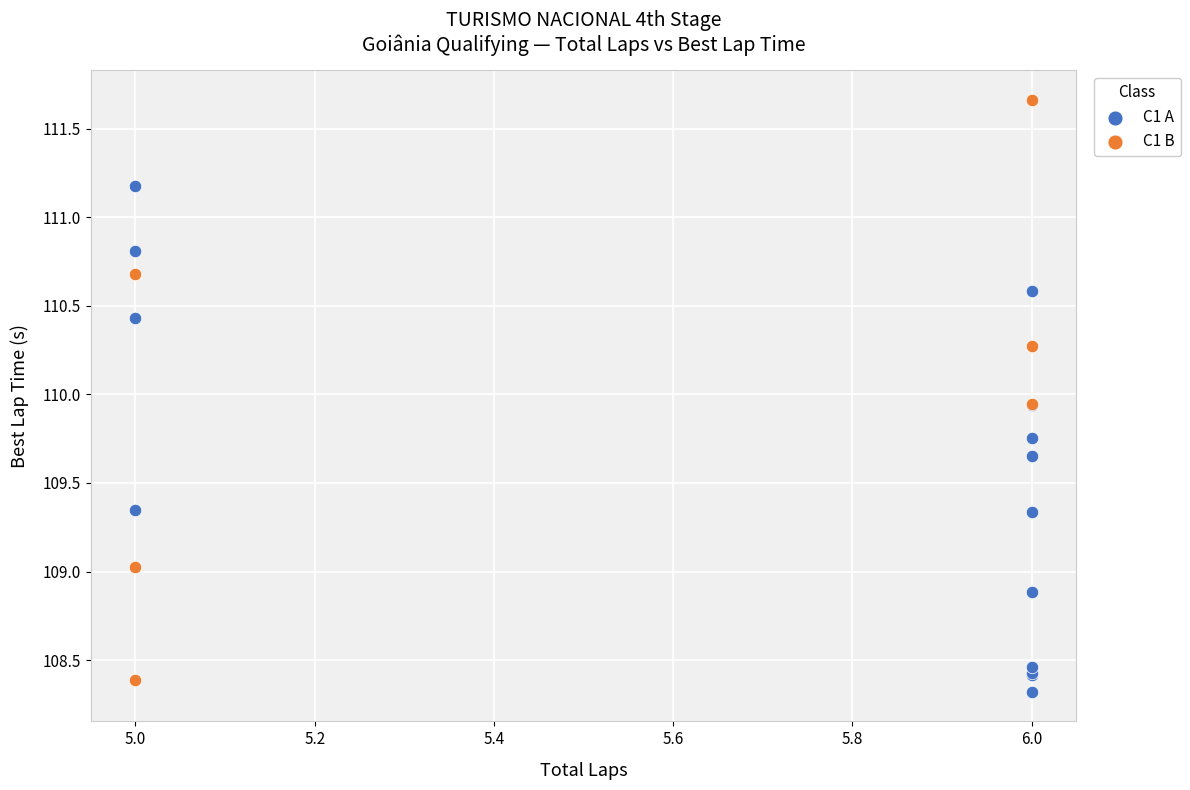

Which series has the widest spread of Y values?

C1 B